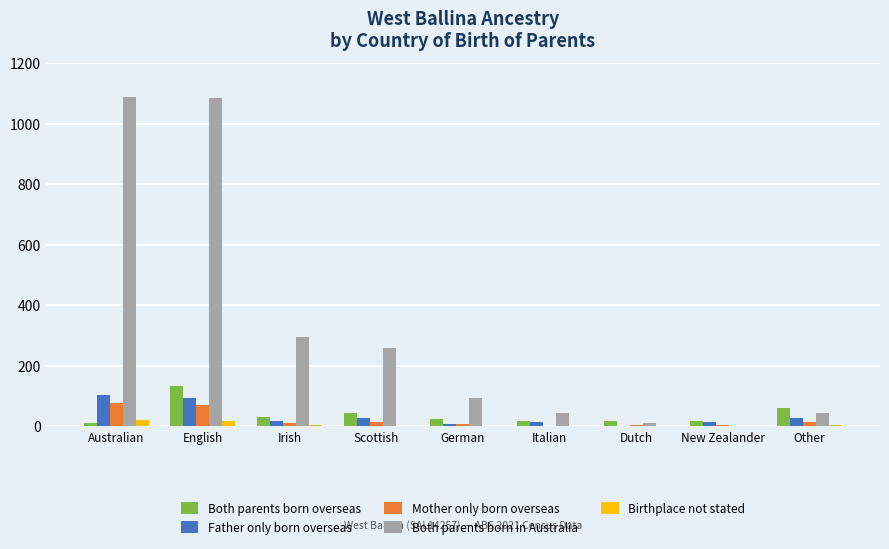

The value of Father only born overseas at Australian is 104. True or false?

True